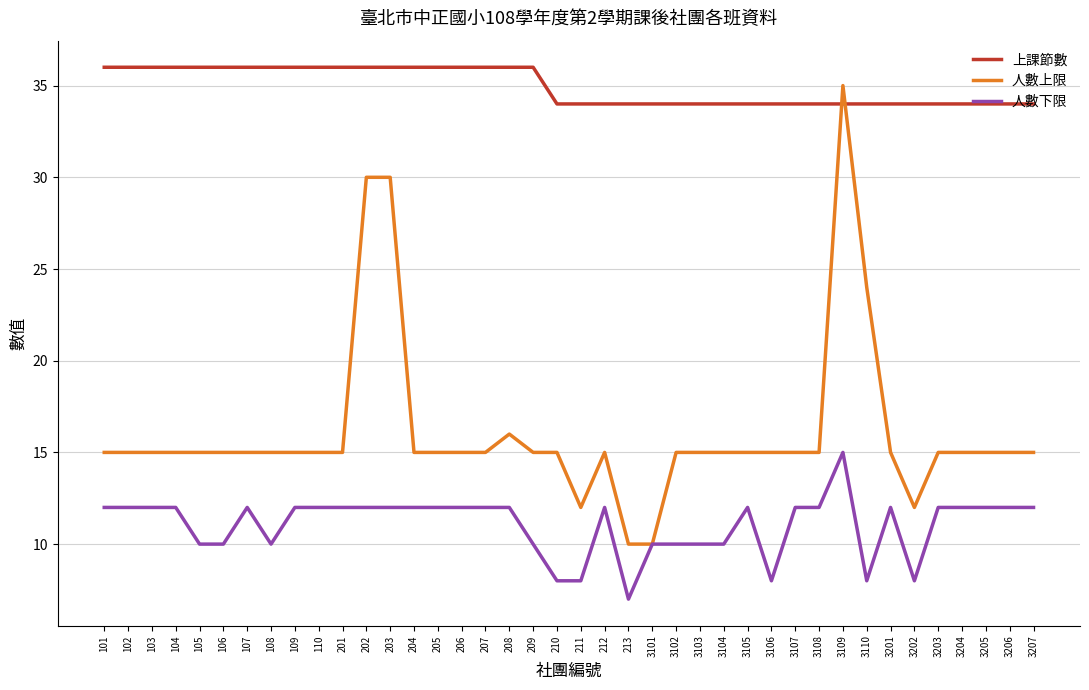

What are all the series names shown in the legend?

上課節數, 人數上限, 人數下限